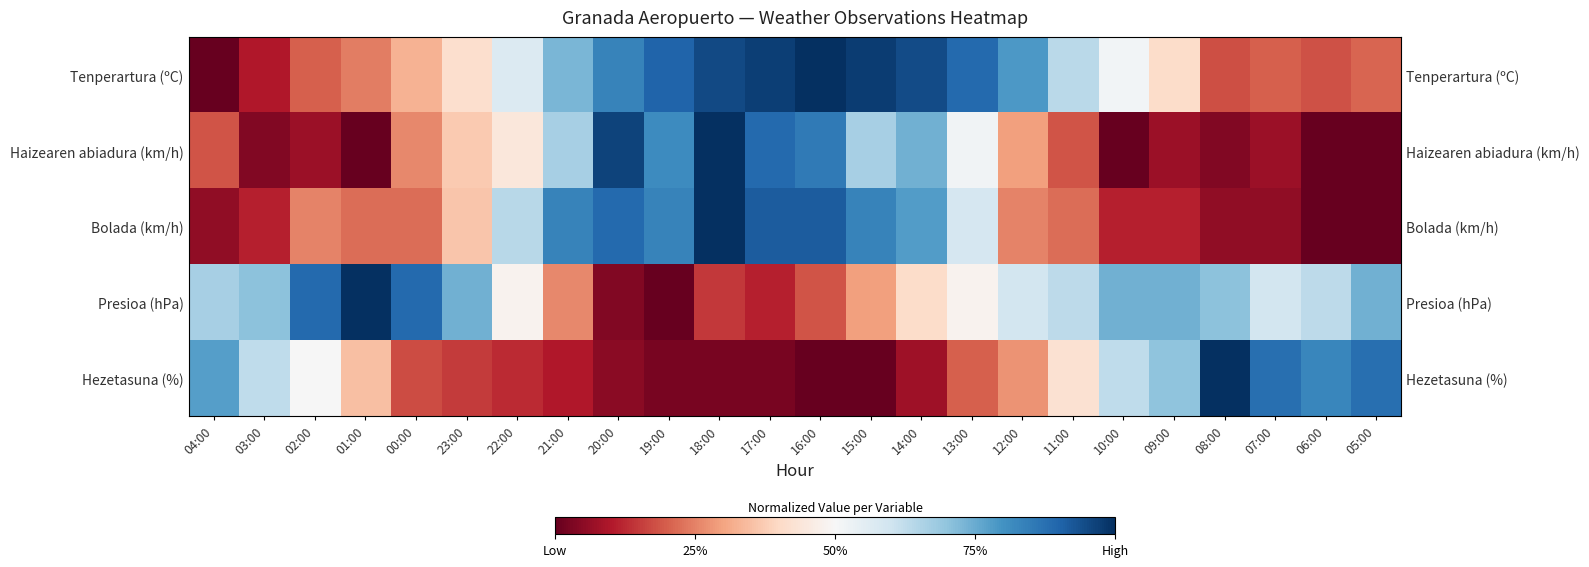

Rank the series at 16:00 from lowest to highest value.

Hezetasuna (%), Presioa (hPa), Haizearen abiadura (km/h), Bolada (km/h), Tenperartura (ºC)